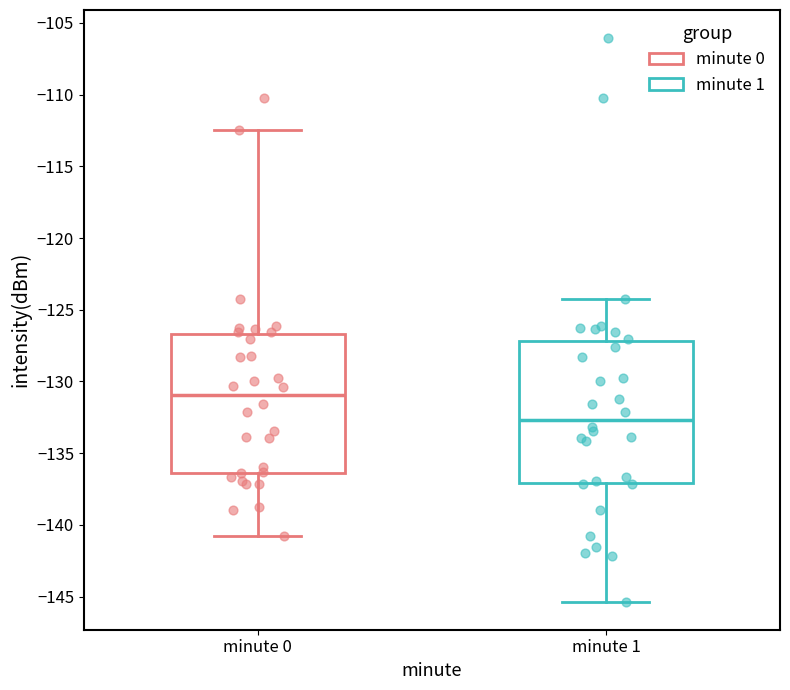

Which box's median line is the lowest?

minute 1